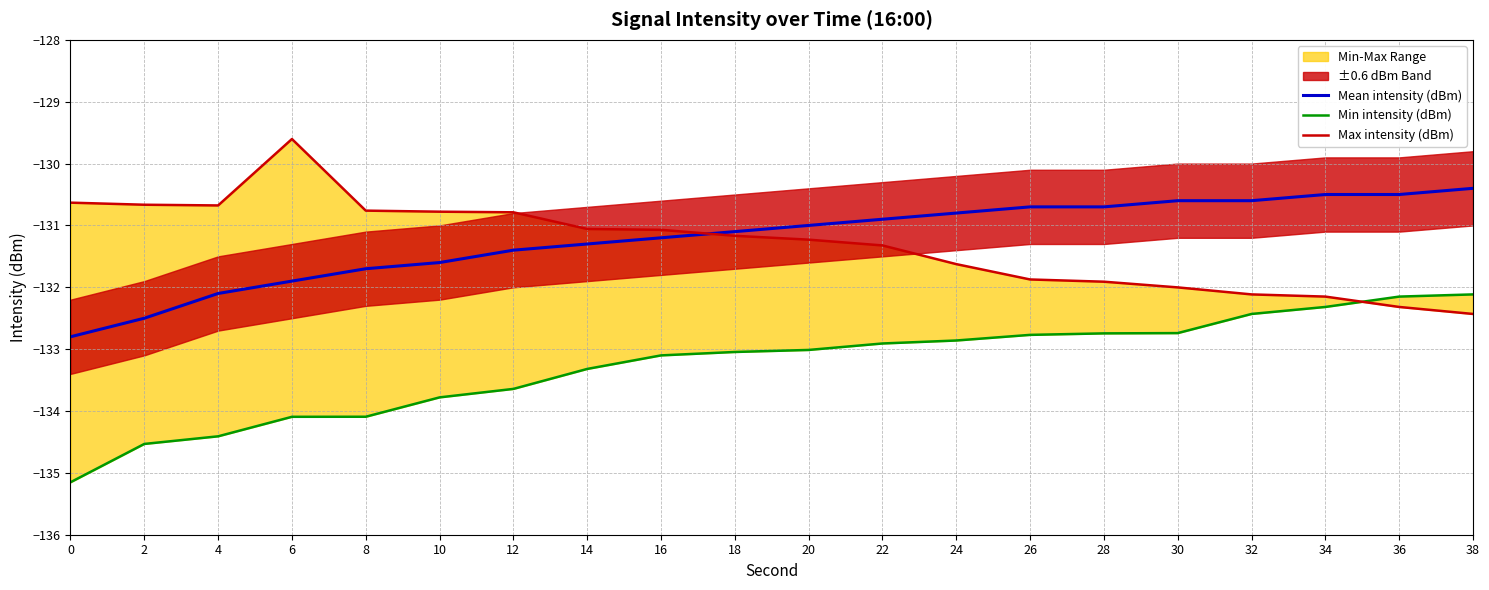

The Mean intensity (dBm) series shows -130.5 at 34. True or false?

True